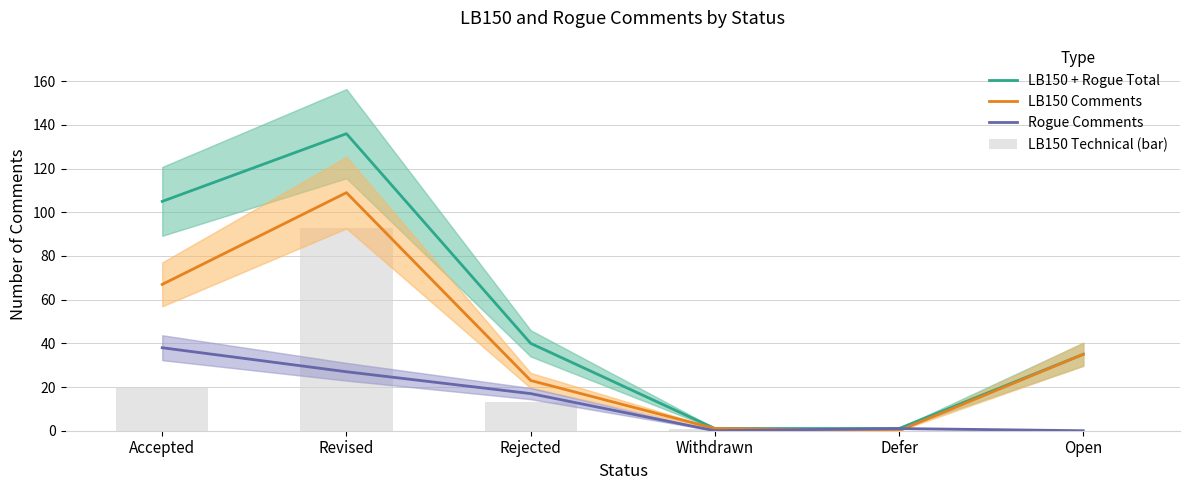

True or false: LB150 Technical (bar) has a value of 13 at Rejected.

True